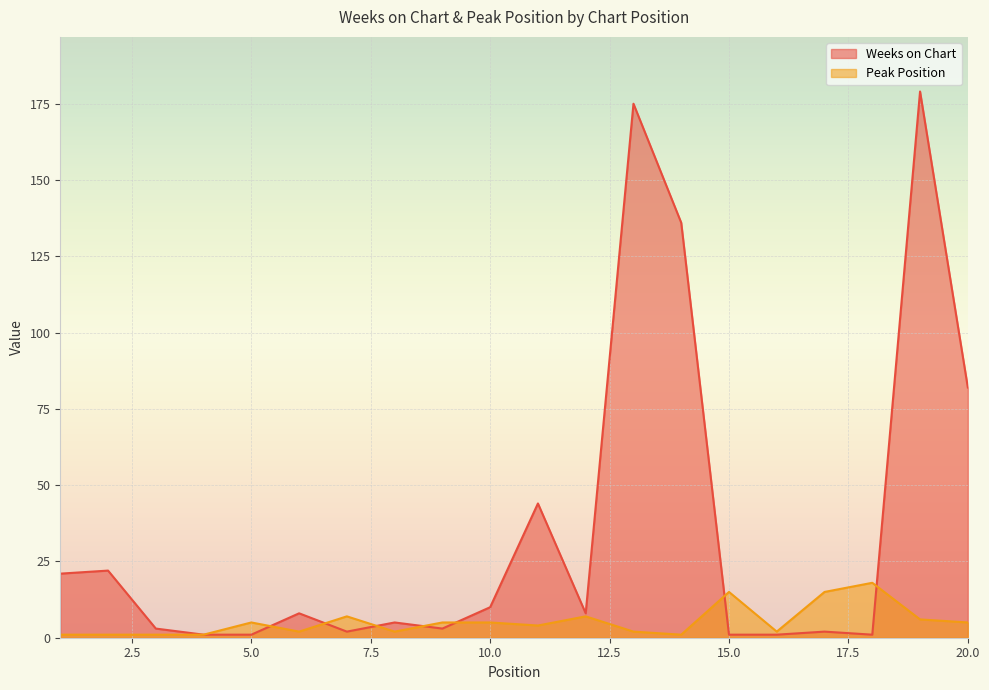

How many times do Peak Position and Weeks on Chart cross each other?

7